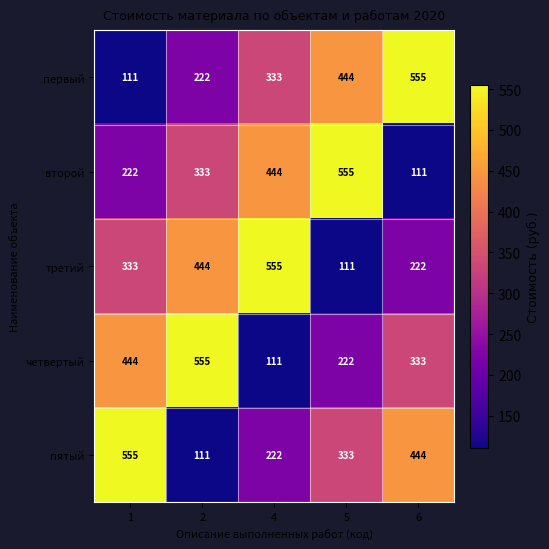

Count the number of categories in the chart.

5